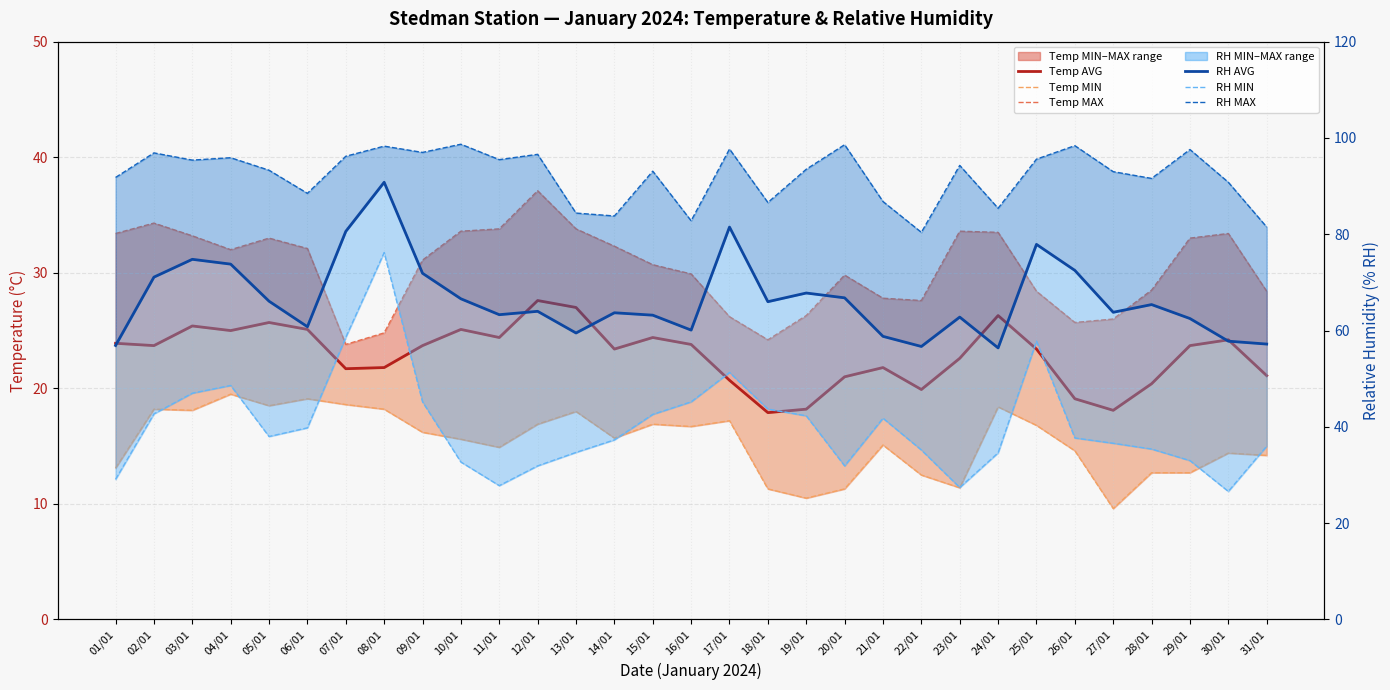

Is the value of RH AVG at 19/01 greater than the value of Temp AVG at 29/01?

Yes